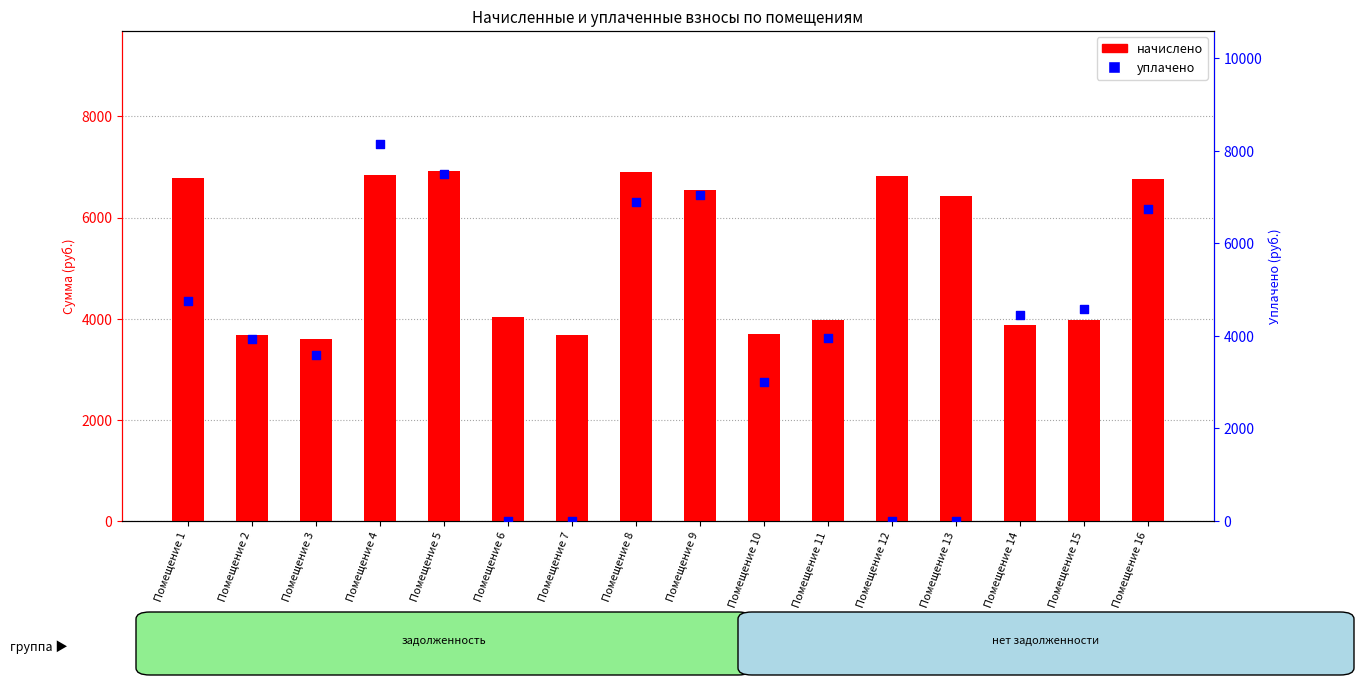

Which series has the widest spread of Y values?

уплачено